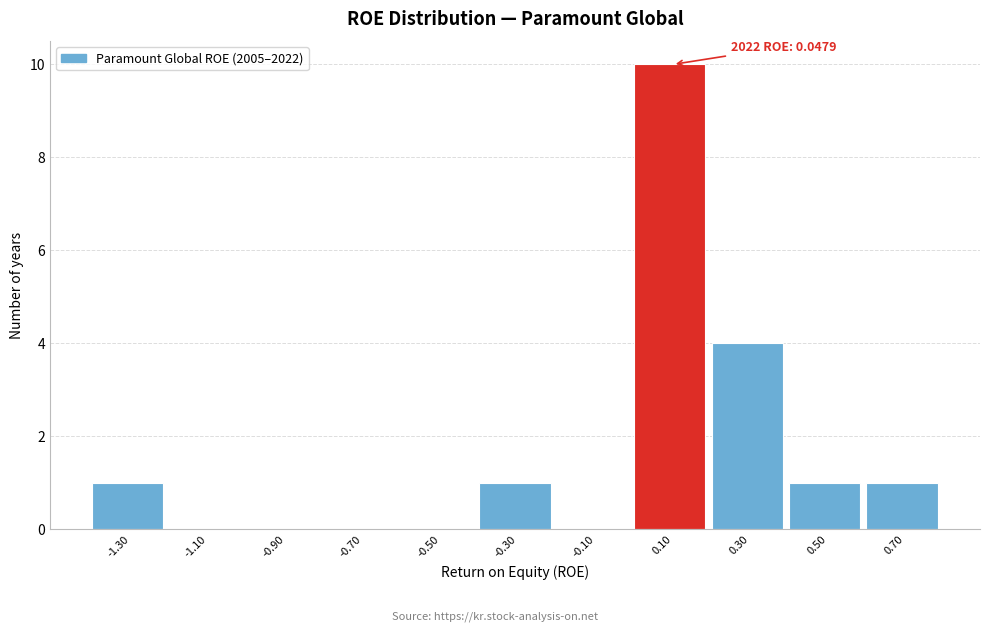

Which range on the x-axis has the tallest bar?

0.0 to 0.2